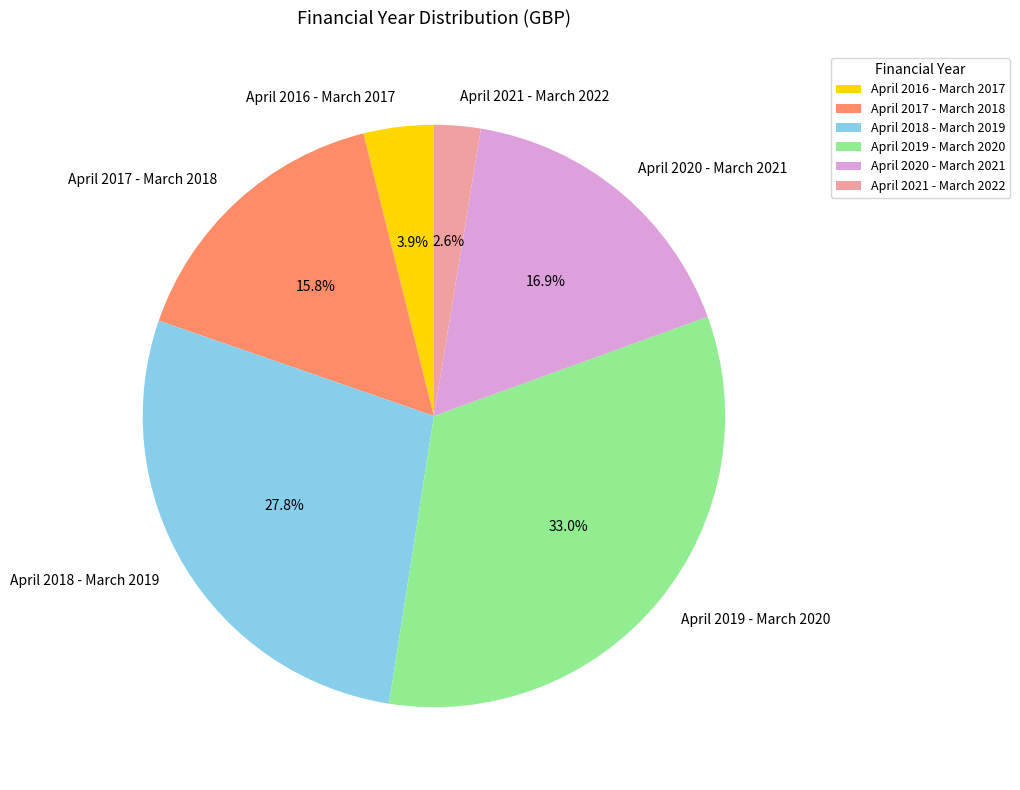

What percentage is NOT represented by April 2021 - March 2022?

97.4%